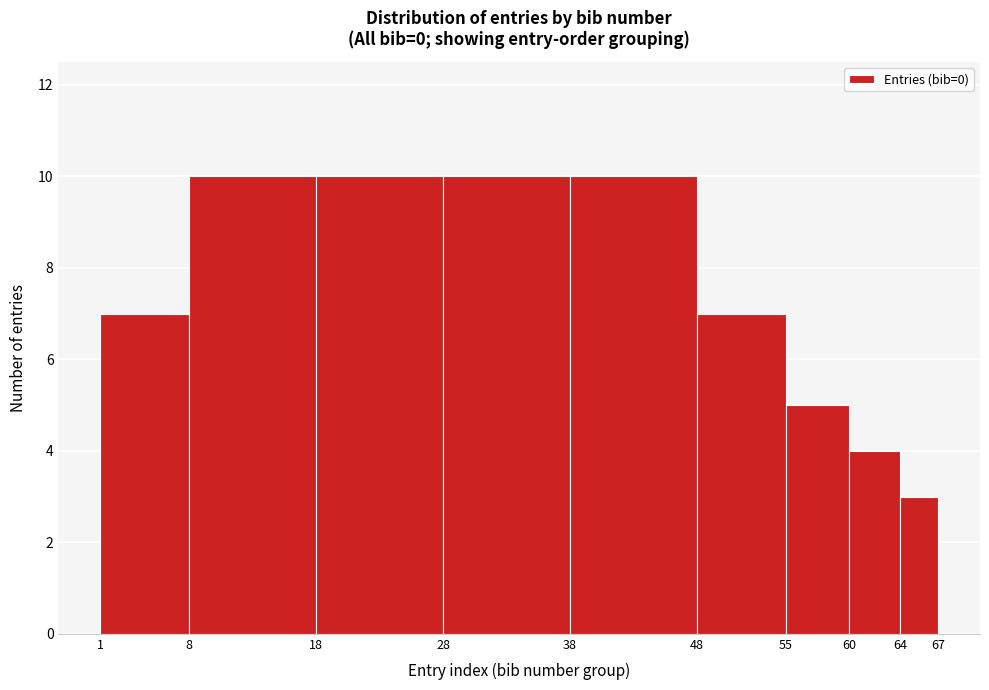

Reading left to right, list every bar in this chart as the range it spans on the x-axis followed by its height. The values are not printed on the chart, so give them approximately, as read against the axis.

1 to 8: 7
8 to 18: 10
18 to 28: 10
28 to 38: 10
38 to 48: 10
48 to 55: 7
55 to 60: 5
60 to 64: 4
64 to 67: 3